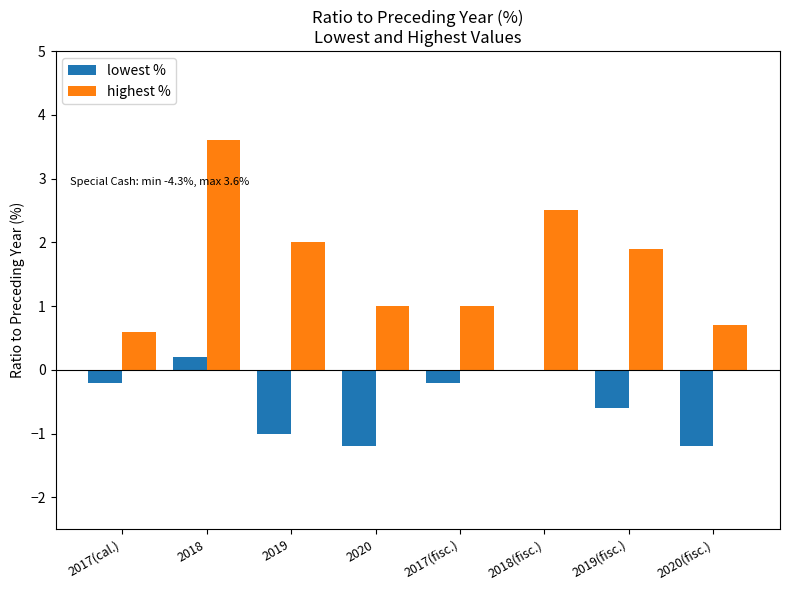

What is the minimum value shown in the chart?

-1.2